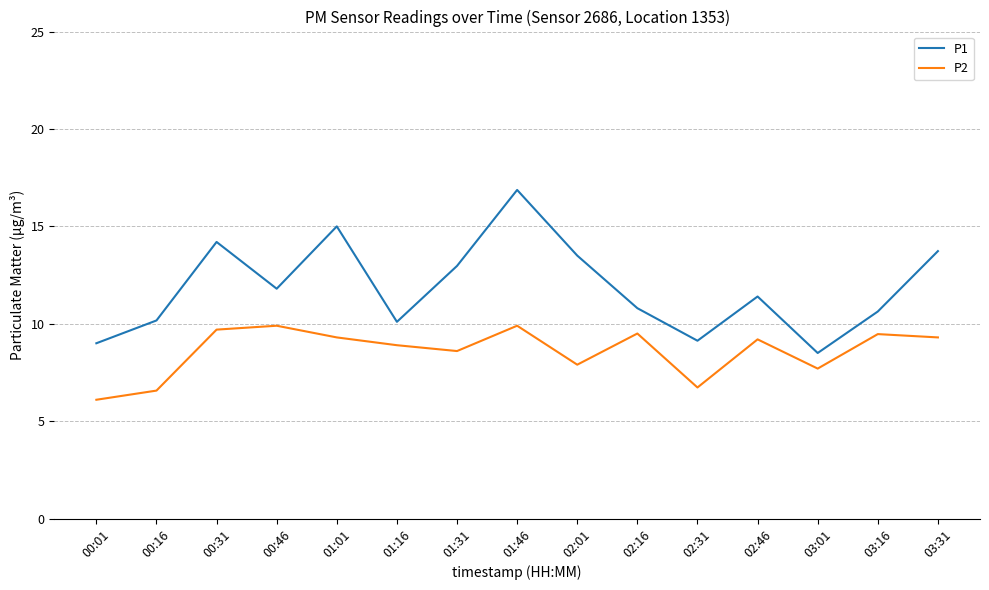

At which category is the sum across all series the highest?

01:46